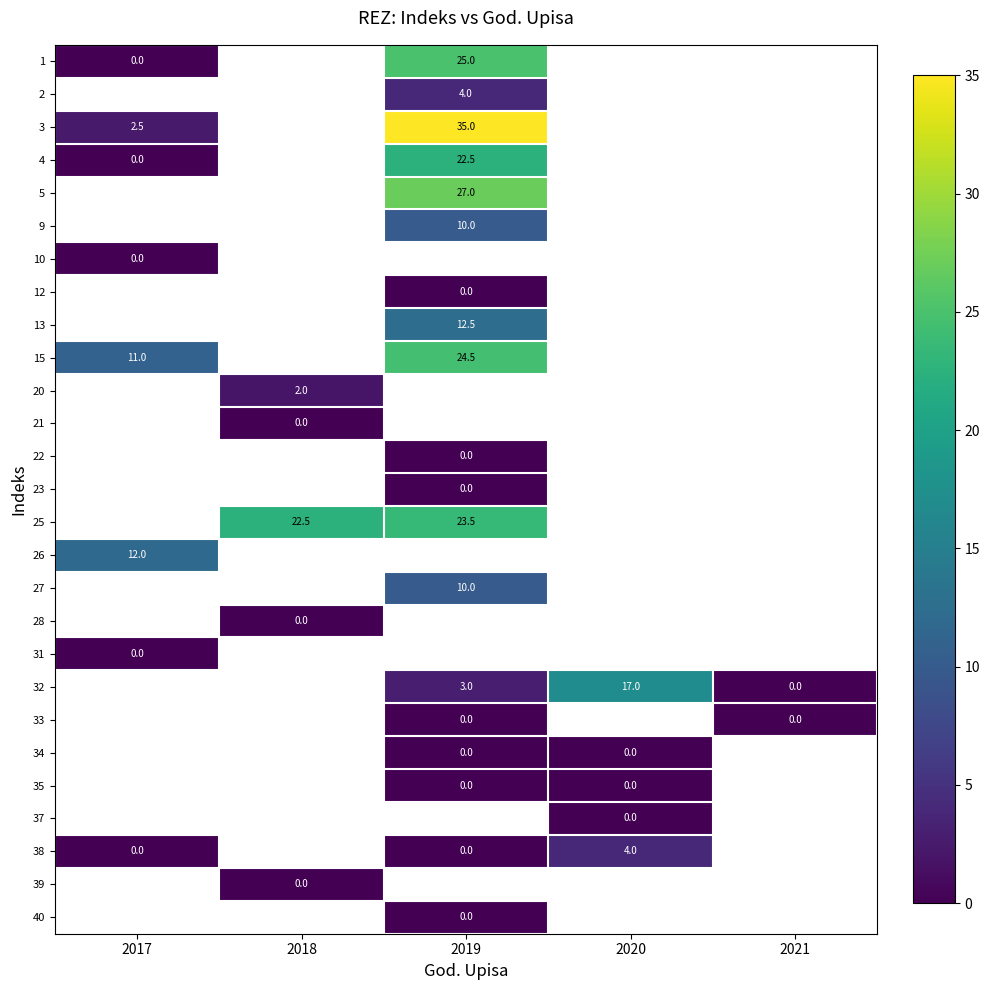

At how many categories does at least one series exceed 6?

4